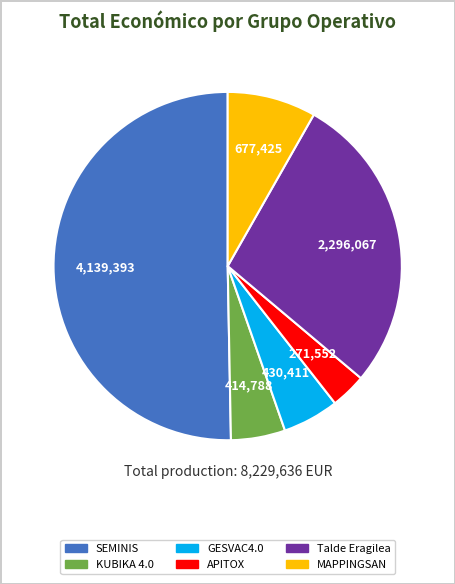

How many slices are in this pie chart?

6